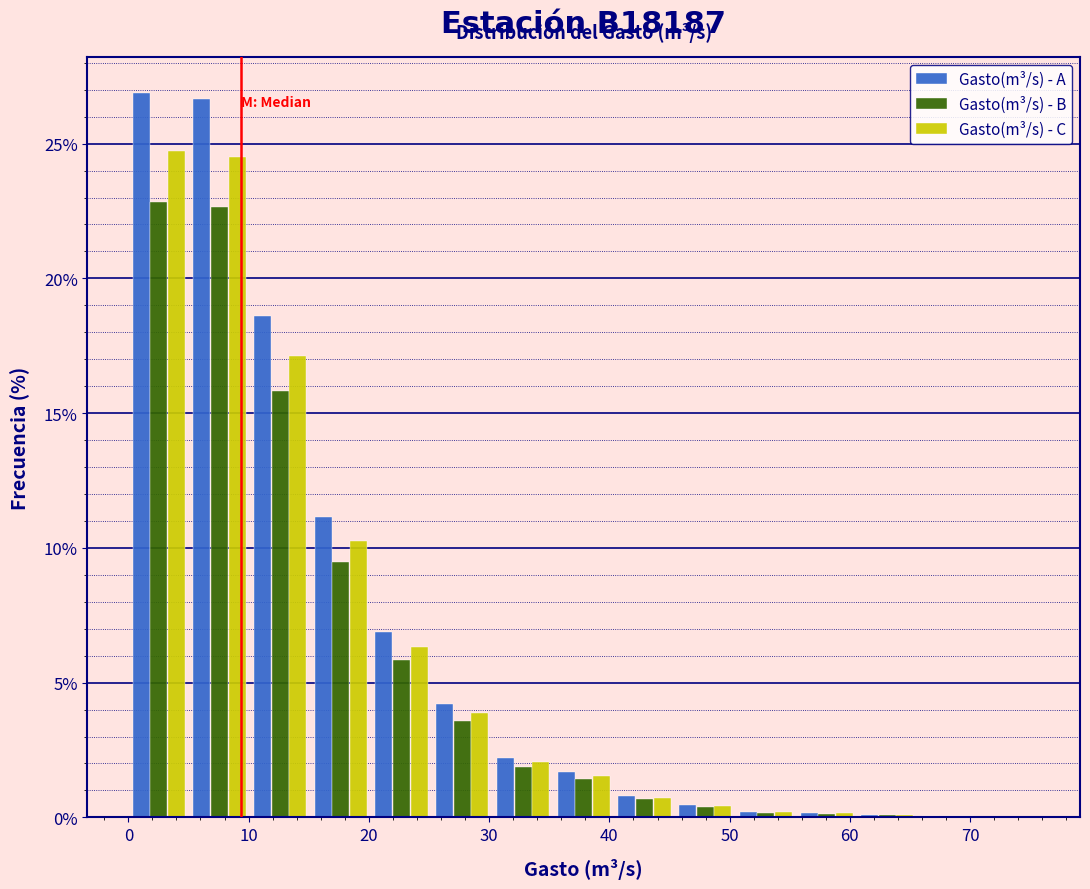

Reading left to right, transcribe this chart: for each range on the x-axis, give the height of each series' bar. Neither the bar edges nor the heights are printed on the chart, so give them approximately, as read against the axes.

0 to 5: Gasto(m³/s) - A=27.0	Gasto(m³/s) - B=23.0	Gasto(m³/s) - C=24.5
5 to 10: Gasto(m³/s) - A=26.5	Gasto(m³/s) - B=22.5	Gasto(m³/s) - C=24.5
10 to 15: Gasto(m³/s) - A=18.5	Gasto(m³/s) - B=16.0	Gasto(m³/s) - C=17.0
15 to 20: Gasto(m³/s) - A=11.0	Gasto(m³/s) - B=9.5	Gasto(m³/s) - C=10.0
20 to 25: Gasto(m³/s) - A=7.0	Gasto(m³/s) - B=6.0	Gasto(m³/s) - C=6.5
25 to 30: Gasto(m³/s) - A=4.0	Gasto(m³/s) - B=3.5	Gasto(m³/s) - C=4.0
30 to 35: Gasto(m³/s) - A=2.0	Gasto(m³/s) - B=2.0	Gasto(m³/s) - C=2.0
35 to 40: Gasto(m³/s) - A=1.5	Gasto(m³/s) - B=1.5	Gasto(m³/s) - C=1.5
40 to 45: Gasto(m³/s) - A=1.0	Gasto(m³/s) - B=0.5	Gasto(m³/s) - C=0.5
45 to 50: Gasto(m³/s) - A=under 0.5	Gasto(m³/s) - B=under 0.5	Gasto(m³/s) - C=under 0.5
50 to 56: Gasto(m³/s) - A=under 0.5	Gasto(m³/s) - B=under 0.5	Gasto(m³/s) - C=under 0.5
56 to 61: Gasto(m³/s) - A=under 0.5	Gasto(m³/s) - B=under 0.5	Gasto(m³/s) - C=under 0.5
61 to 66: Gasto(m³/s) - A=under 0.5	Gasto(m³/s) - B=under 0.5	Gasto(m³/s) - C=under 0.5
66 to 71: Gasto(m³/s) - A=under 0.5	Gasto(m³/s) - B=under 0.5	Gasto(m³/s) - C=under 0.5
71 to 76: Gasto(m³/s) - A=under 0.5	Gasto(m³/s) - B=under 0.5	Gasto(m³/s) - C=under 0.5